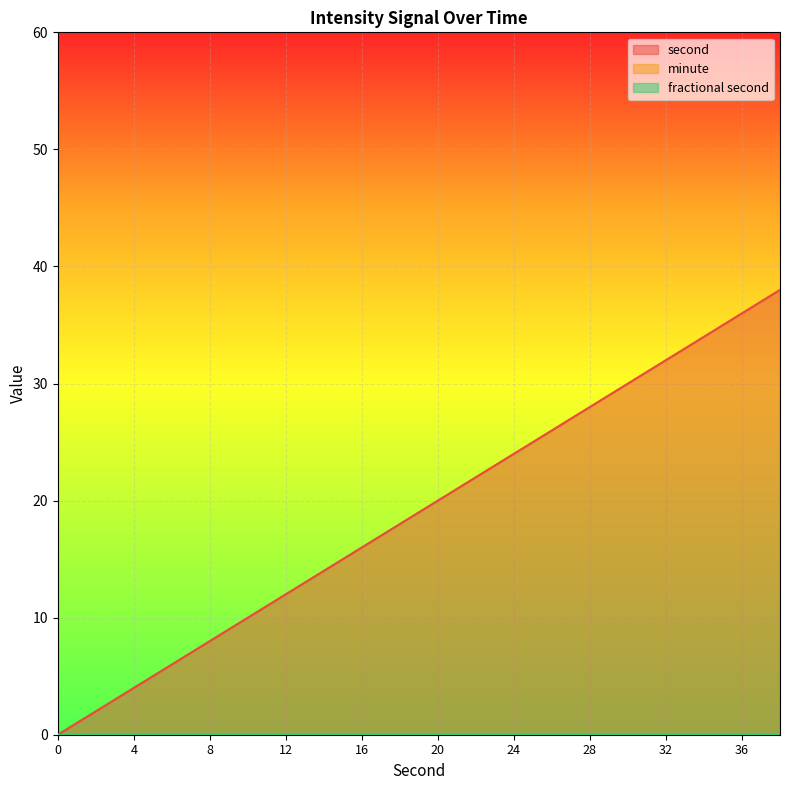

Reading left to right, list all the values displayed in this chart.

second: 0=0	2=2	4=4	6=6	8=8	10=10	12=12	14=14	16=16	18=18	20=20	22=22	24=24	26=26	28=28	30=30	32=32	34=34	36=36	38=38
minute: 0=0	2=0	4=0	6=0	8=0	10=0	12=0	14=0	16=0	18=0	20=0	22=0	24=0	26=0	28=0	30=0	32=0	34=0	36=0	38=0
fractional second: 0=0	2=0	4=0	6=0	8=0	10=0	12=0	14=0	16=0	18=0	20=0	22=0	24=0	26=0	28=0	30=0	32=0	34=0	36=0	38=0